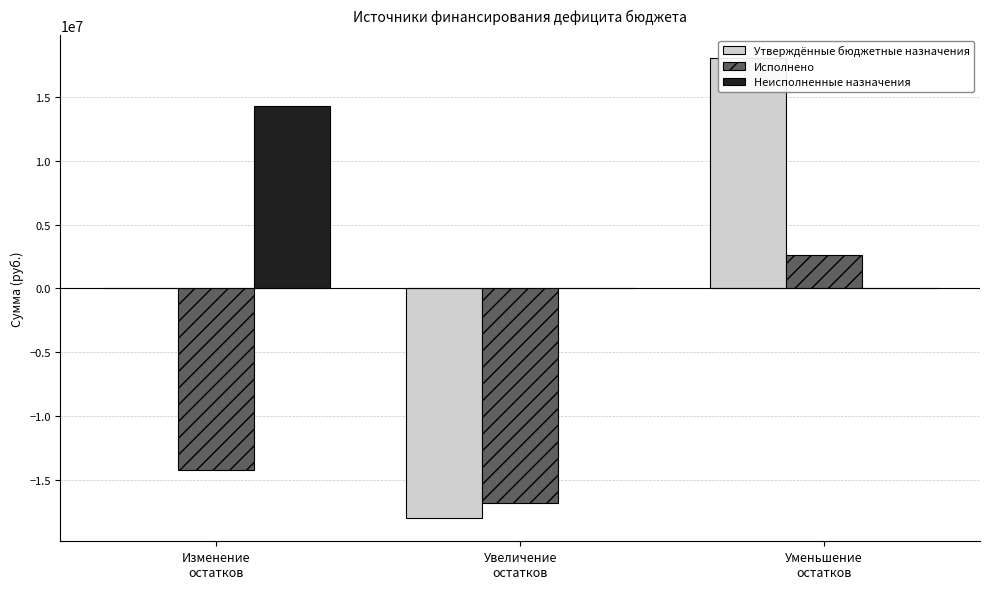

At which category is the sum across all series the highest?

Уменьшение
остатков